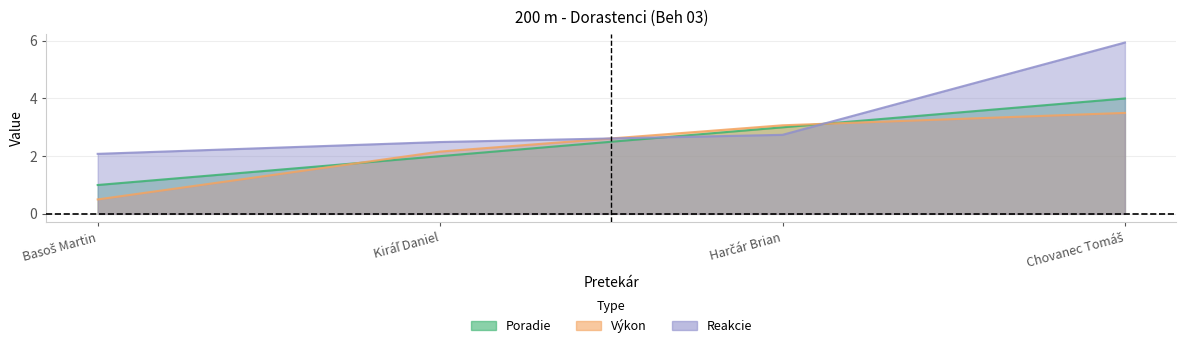

What is the greatest value displayed?

5.9